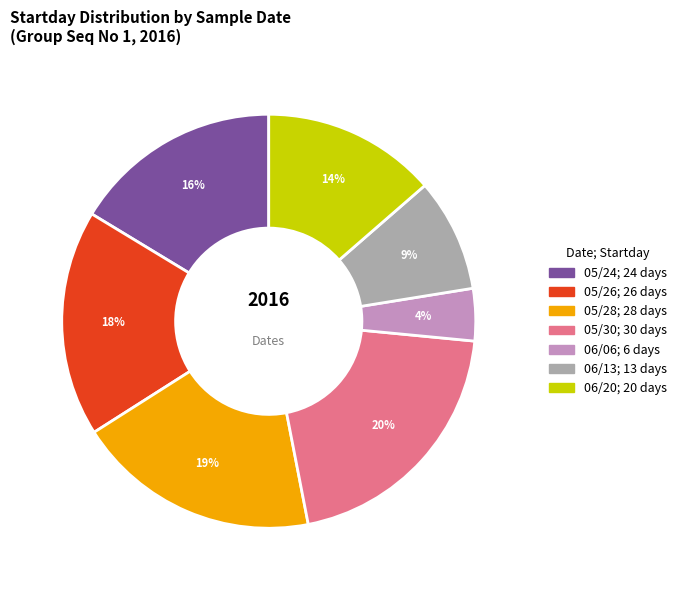

Does 06/13 represent more than half of the total?

No